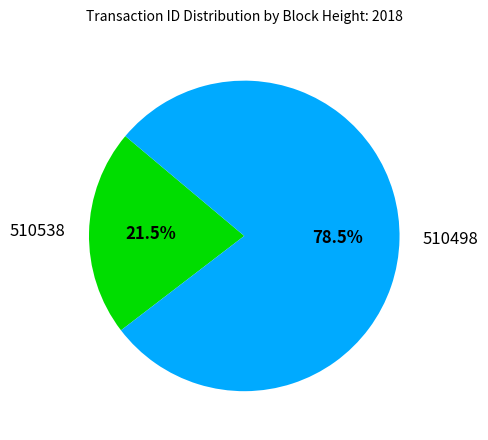

Is there a majority slice in this chart?

Yes